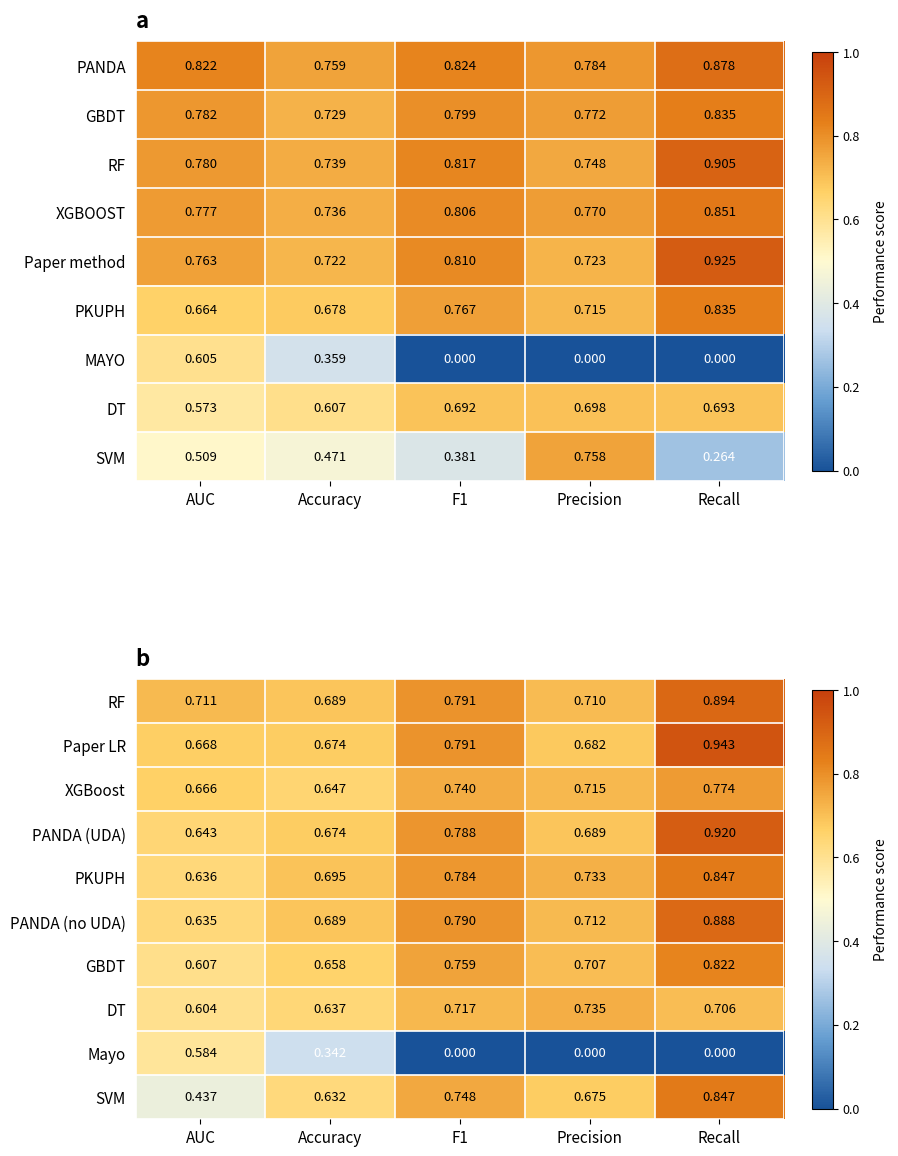

Between Recall and F1, which is larger?

Recall